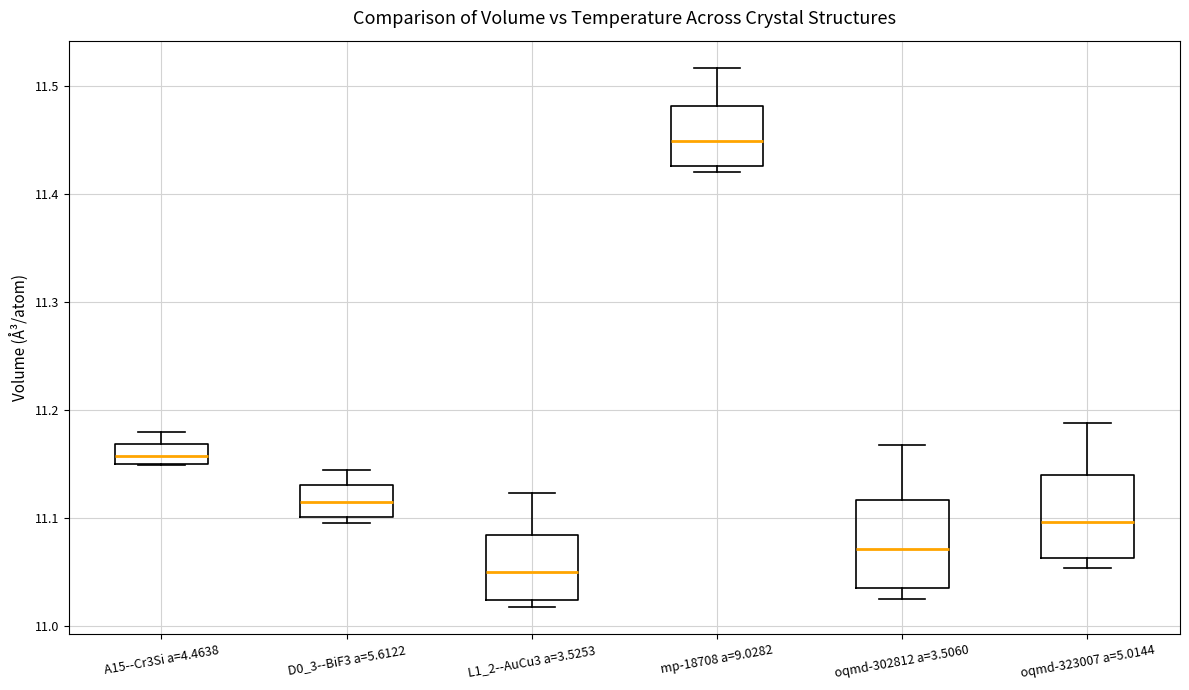

Where is the lower edge of the box for oqmd-323007 a=5.0144 on the y-axis? The values are not printed on the chart, so give them approximately, as read against the axis.

11.06